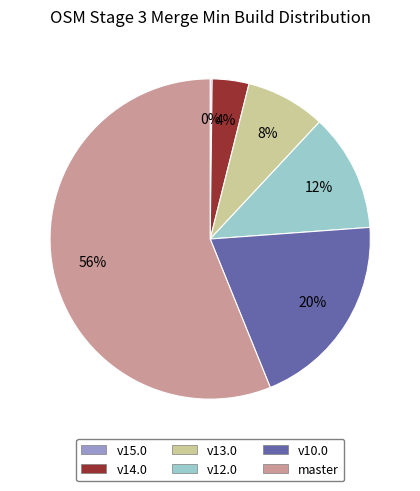

Between v13.0 and v10.0, which is larger?

v10.0